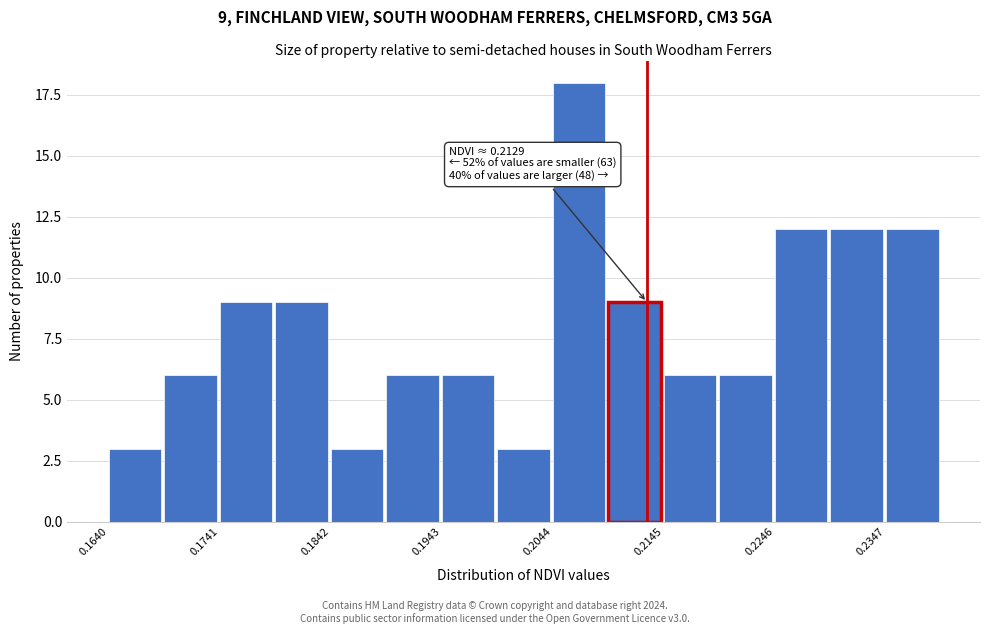

Around what value on the x-axis is the tallest bar? Give the approximate position of its centre, as read against the axis.

0.206